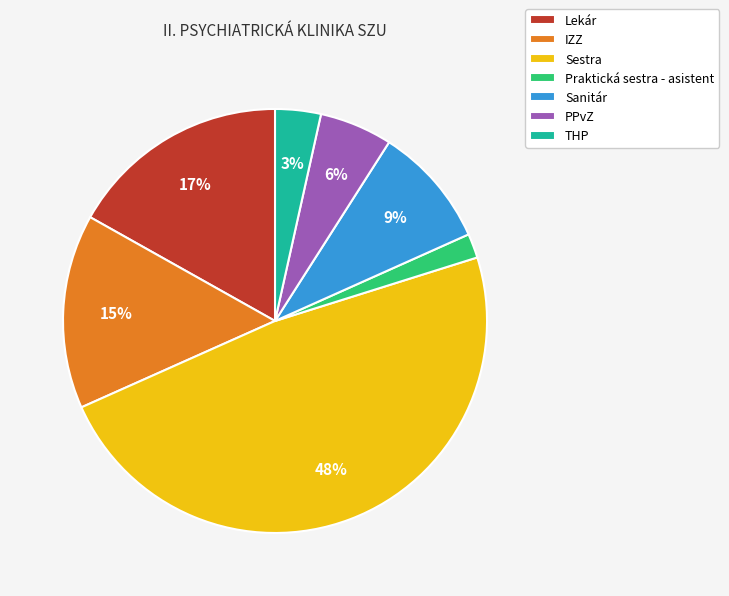

Combined, do Sestra and Lekár account for over 50%?

Yes